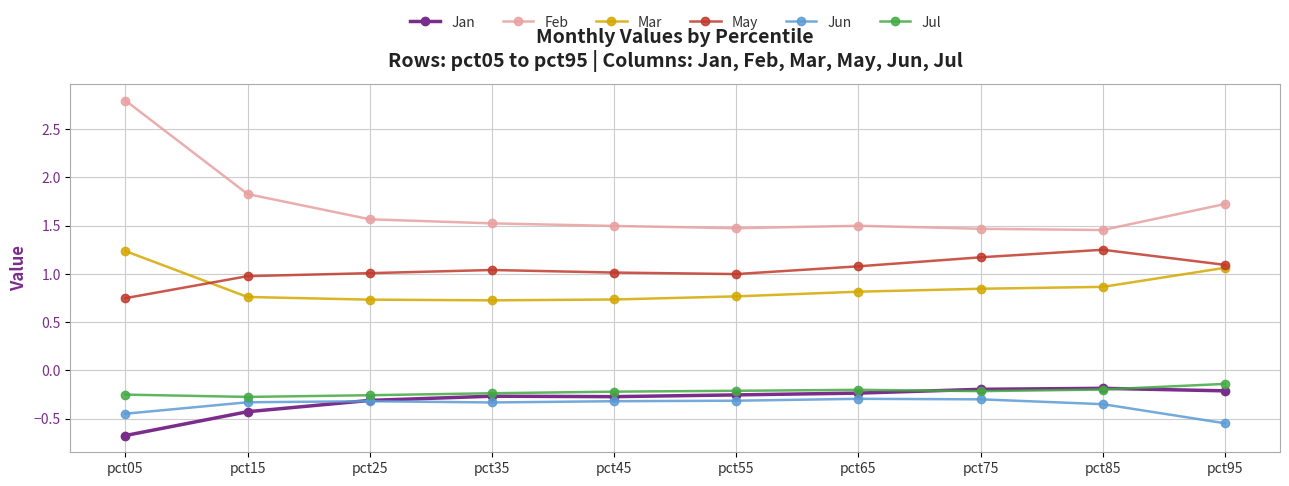

Which series has the widest spread of values?

Feb